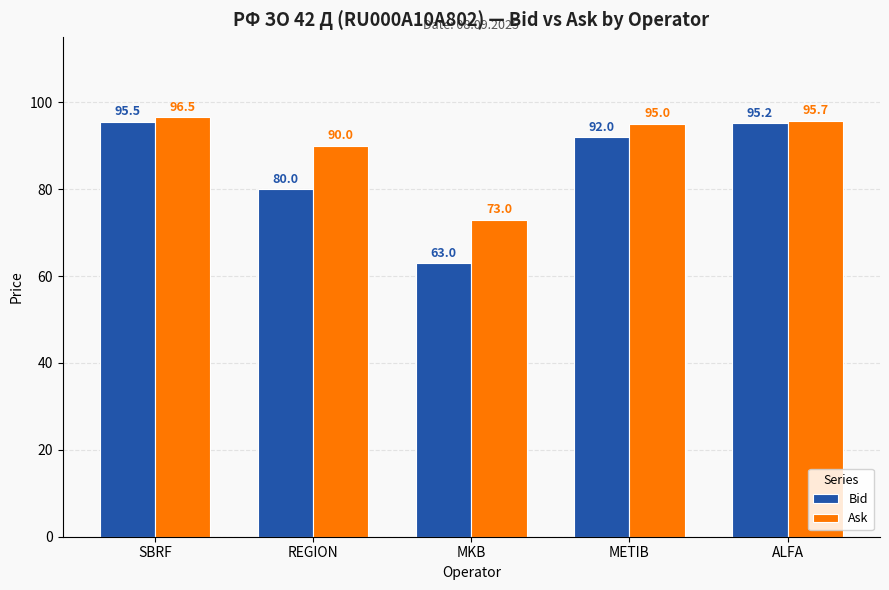

Reading left to right, list all the values displayed in this chart.

Bid: SBRF=95.5	REGION=80.0	MKB=63.0	METIB=92.0	ALFA=95.2
Ask: SBRF=96.5	REGION=90.0	MKB=73.0	METIB=95.0	ALFA=95.7